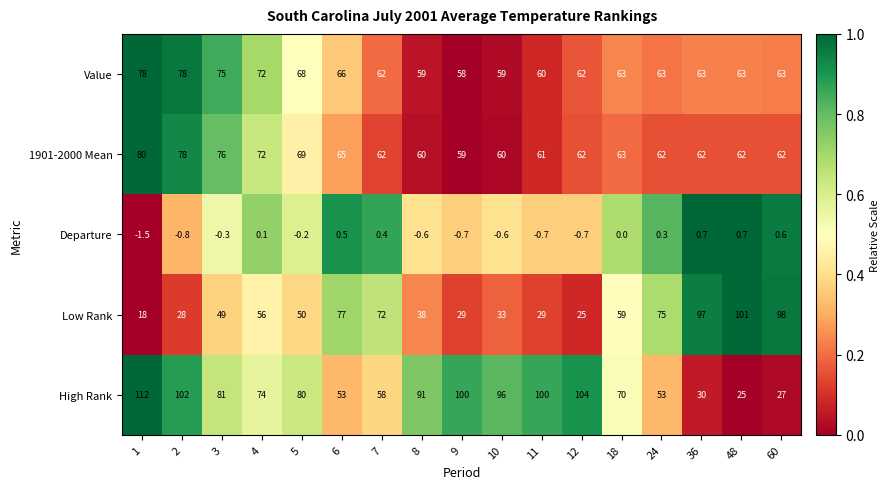

What is the maximum value shown in the chart?

112.0